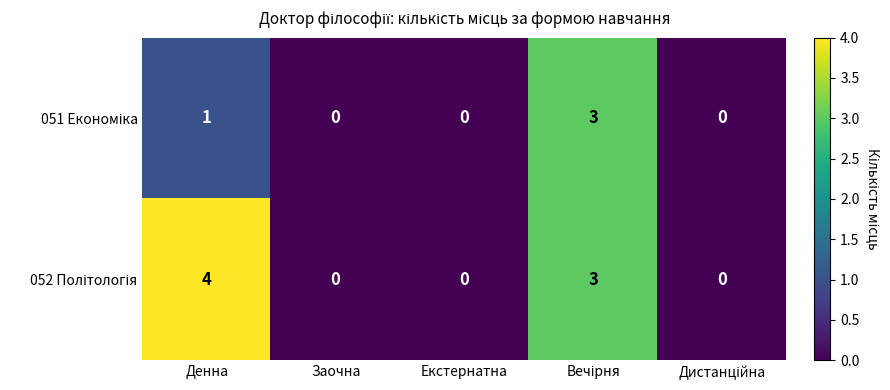

What is the greatest value displayed?

4